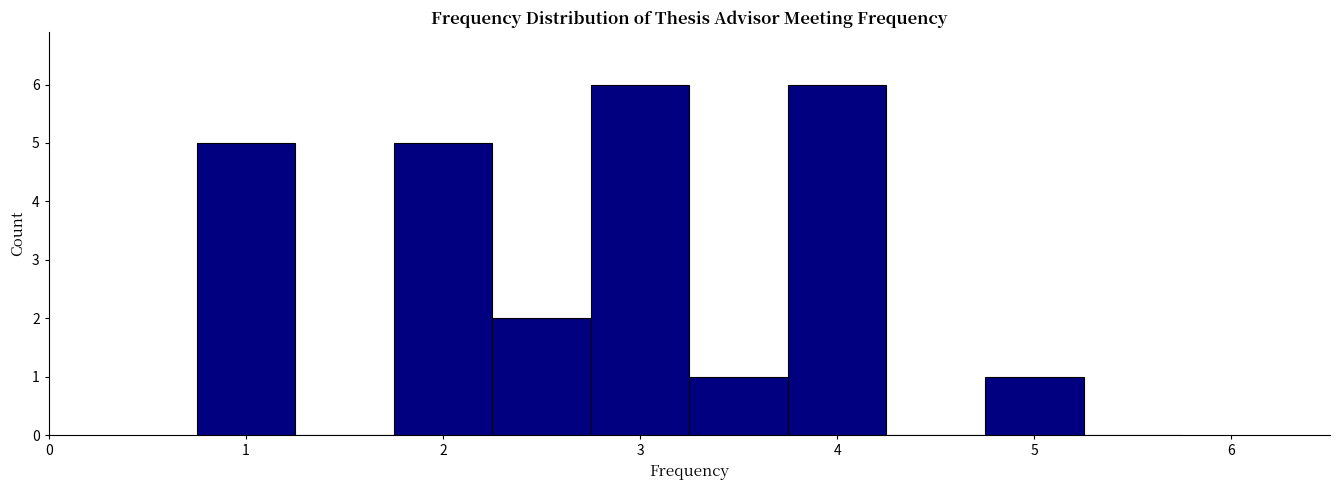

Reading left to right, list every bar in this chart as the range it spans on the x-axis followed by its height. Neither the bar edges nor the heights are printed on the chart, so give them approximately, as read against the axes.

0.75 to 1.25: 5
1.25 to 1.75: 0
1.75 to 2.25: 5
2.25 to 2.75: 2
2.75 to 3.25: 6
3.25 to 3.75: 1
3.75 to 4.25: 6
4.25 to 4.75: 0
4.75 to 5.25: 1
5.25 to 5.75: 0